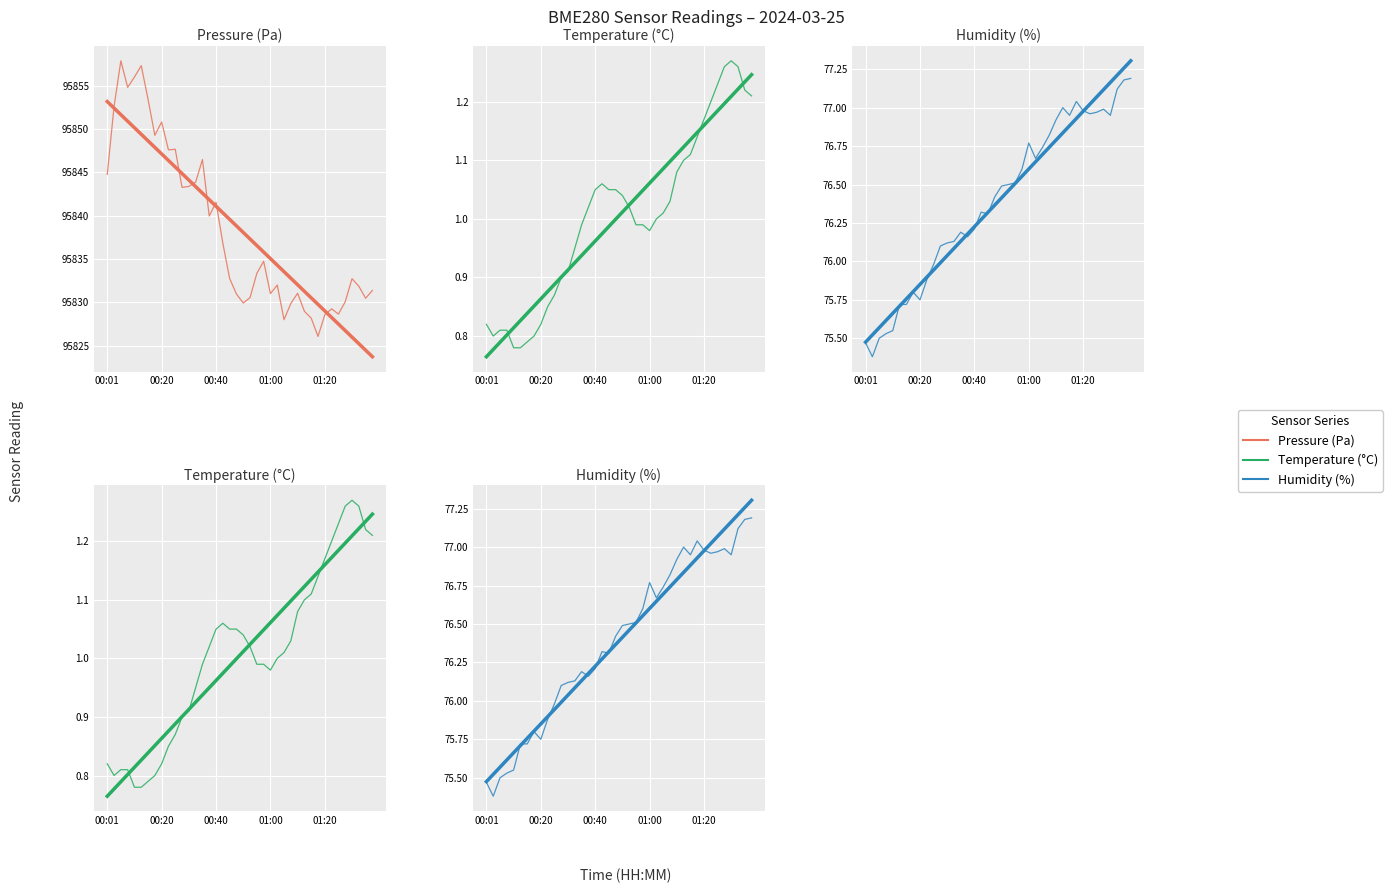

What value does the Pressure (Pa) series have at 37?

95831.9